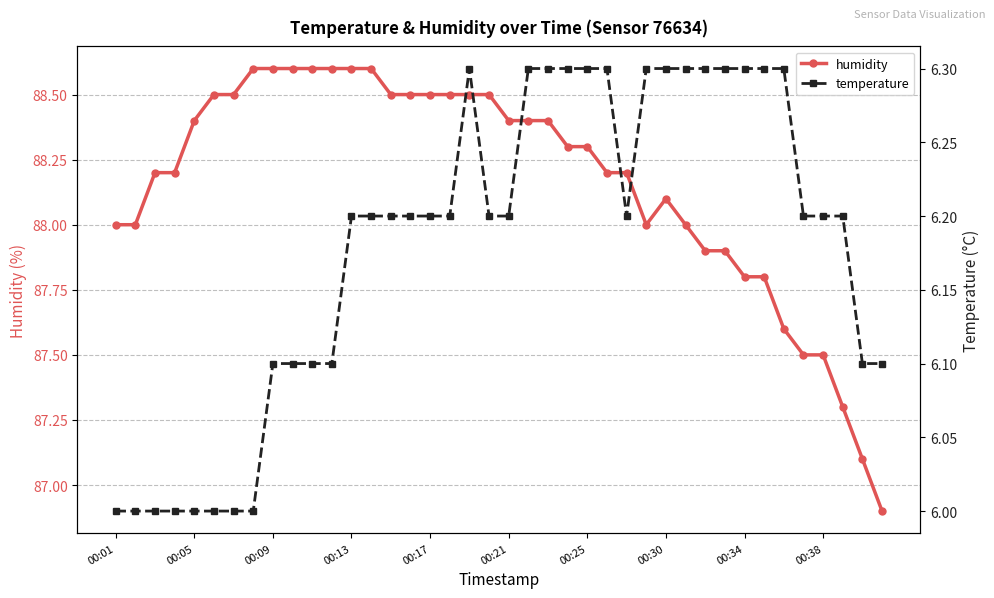

The humidity series shows 19.9 at 00:21. True or false?

False